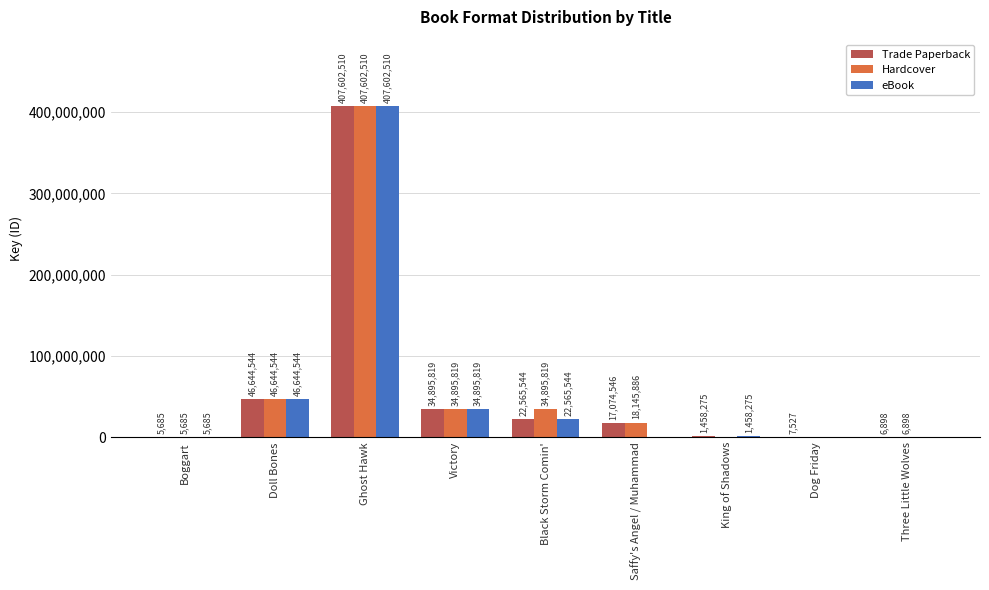

Reading left to right, transcribe all the data shown in this chart.

Trade Paperback: 5685	46644544	407602510	34895819	22565544	17074546	1458275	7527	6898
Hardcover: 5685	46644544	407602510	34895819	34895819	18145886	0	0	6898
eBook: 5685	46644544	407602510	34895819	22565544	0	1458275	0	0